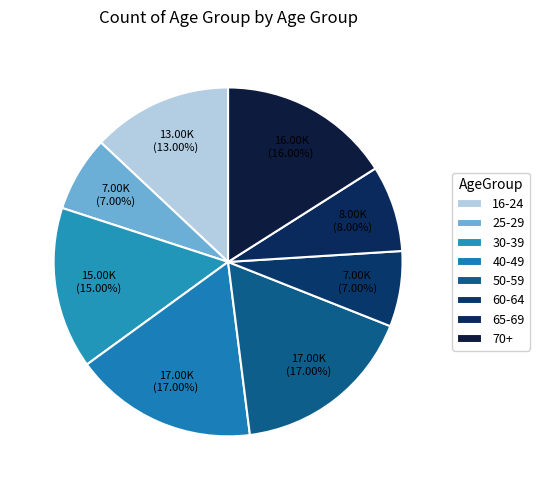

The 50-59 slice represents 24% of the pie. True or false?

False